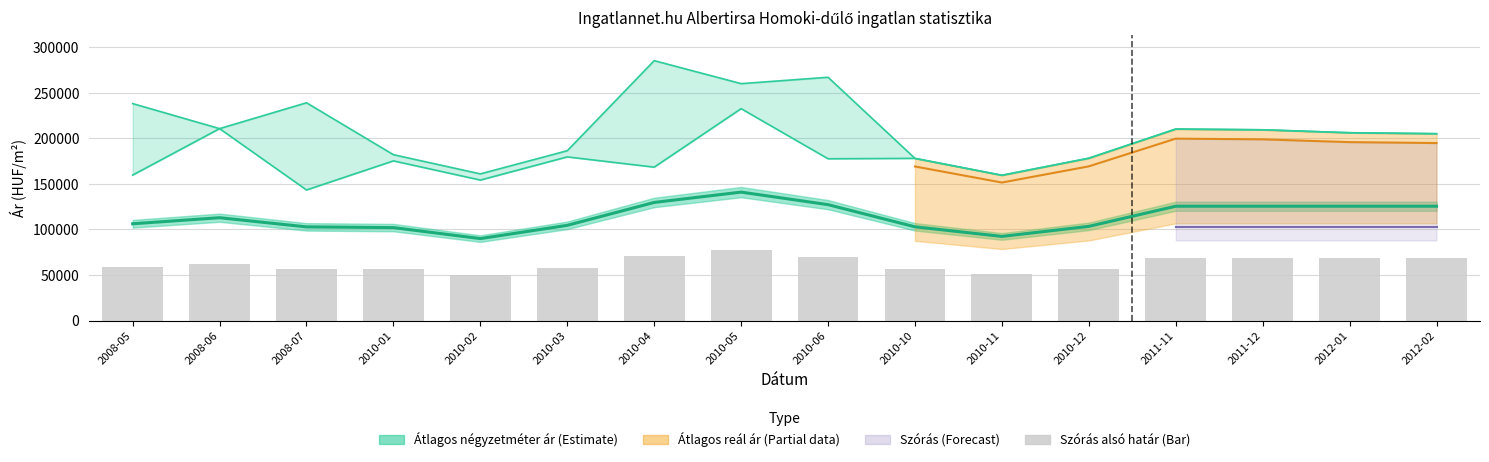

Read the Szórás felső határ value at 2010-05.

260023